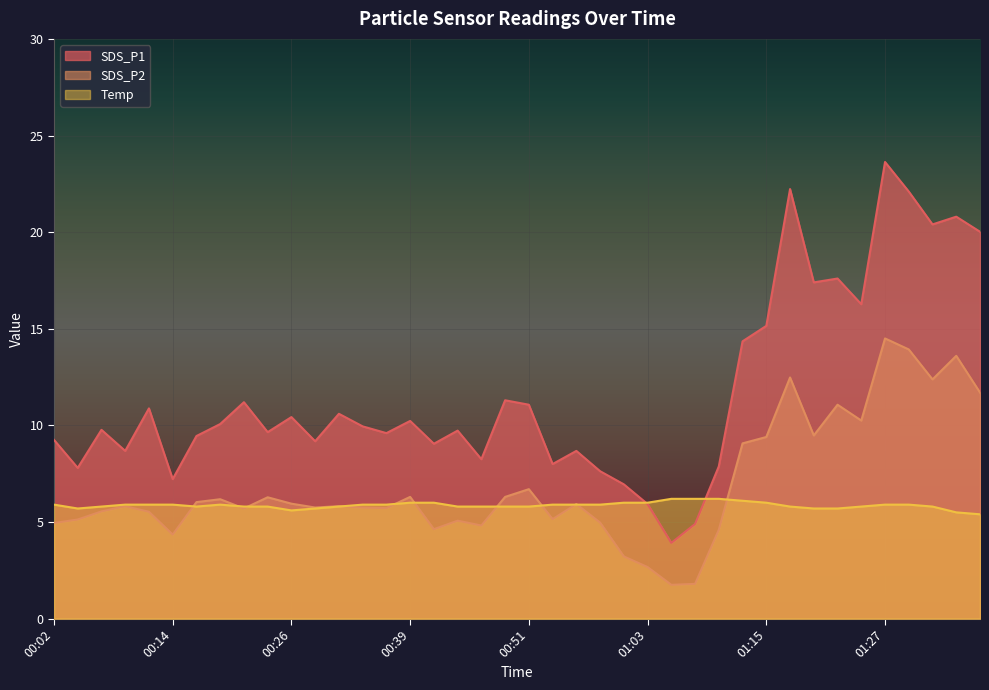

How many lines are shown in the chart?

3